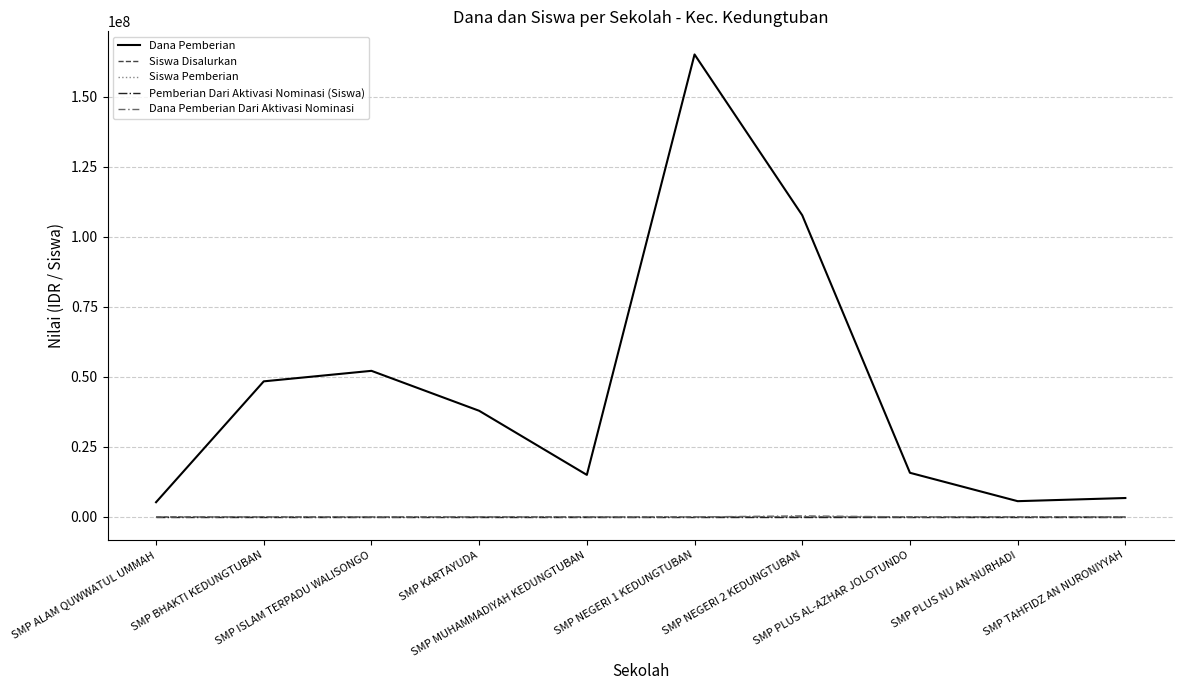

What are all the series names shown in the legend?

Dana Pemberian, Siswa Disalurkan, Siswa Pemberian, Pemberian Dari Aktivasi Nominasi (Siswa), Dana Pemberian Dari Aktivasi Nominasi